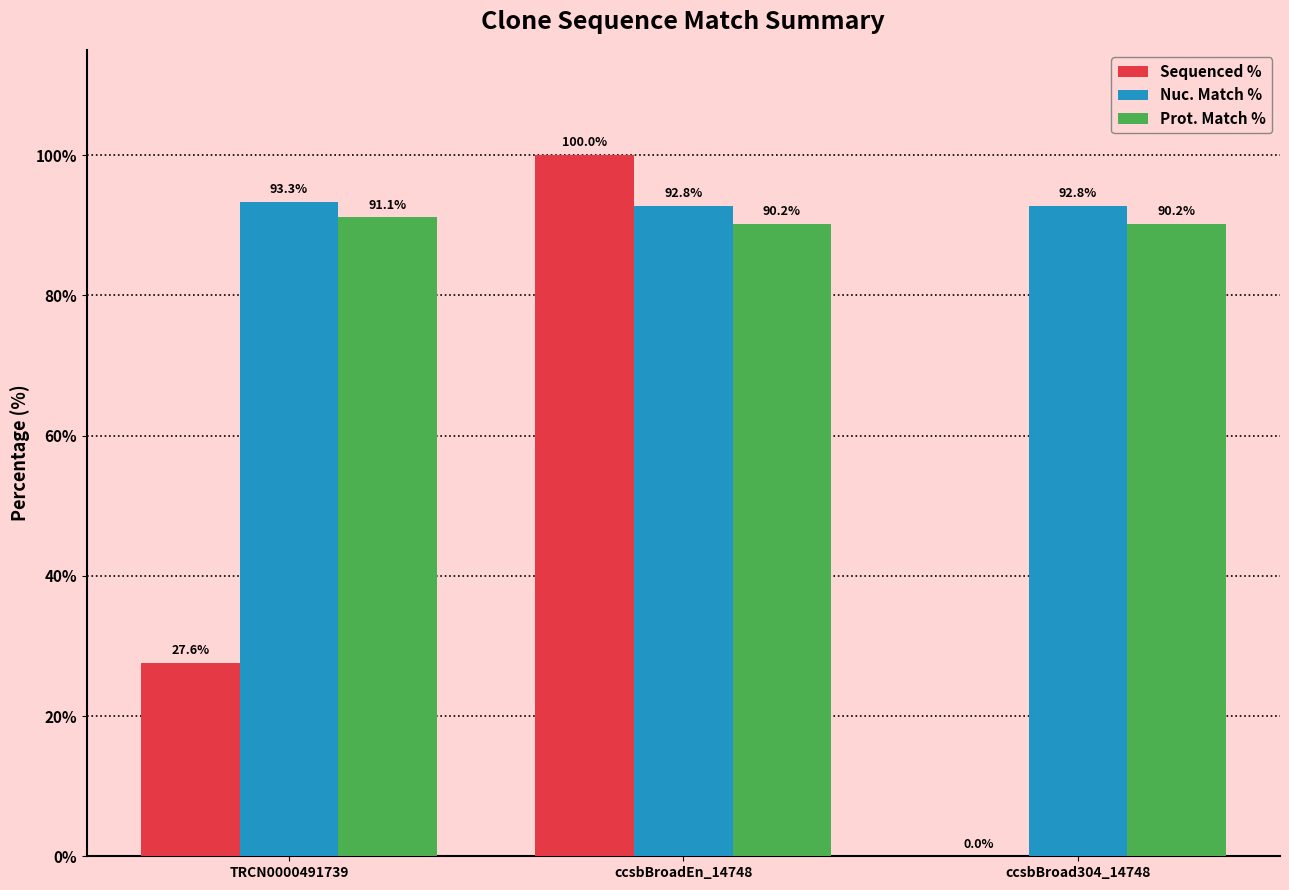

Read the Prot. Match % value at ccsbBroad304_14748.

90.2